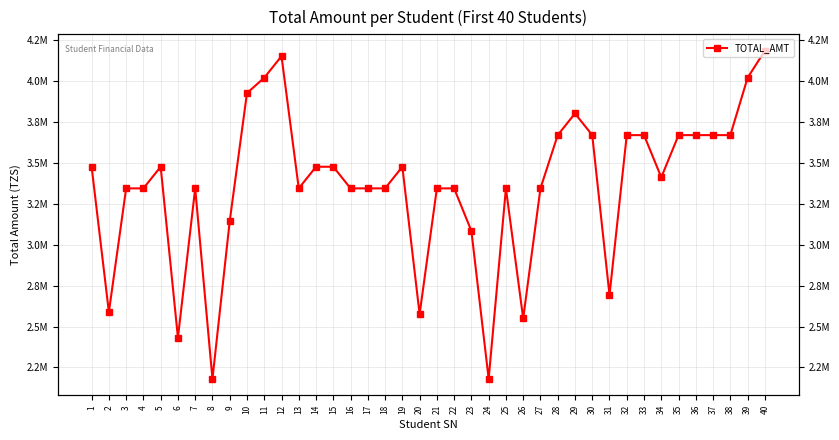

Reading left to right, list all the values displayed in this chart.

1=3475000	2=2588000	3=3343000	4=3343000	5=3475000	6=2432000	7=3343000	8=2180000	9=3143000	10=3924800	11=4018000	12=4150000	13=3343000	14=3475000	15=3475000	16=3343000	17=3343000	18=3343000	19=3475000	20=2575000	21=3343000	22=3343000	23=3083000	24=2180000	25=3343000	26=2549000	27=3343000	28=3668000	29=3800000	30=3668000	31=2692000	32=3668000	33=3668000	34=3410250	35=3668000	36=3668000	37=3668000	38=3668000	39=4018000	40=4183000